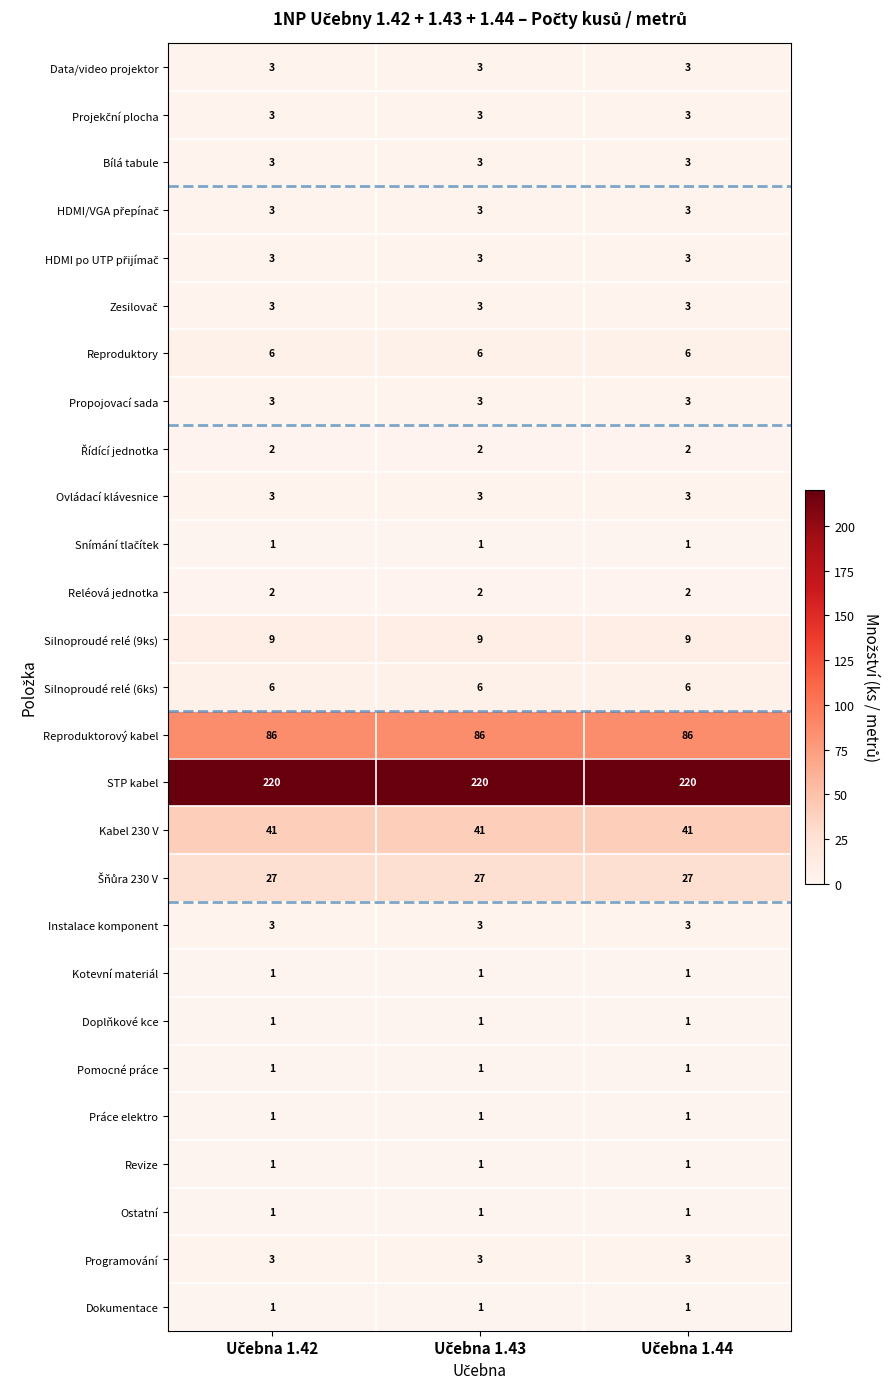

What is the maximum value shown in the chart?

220